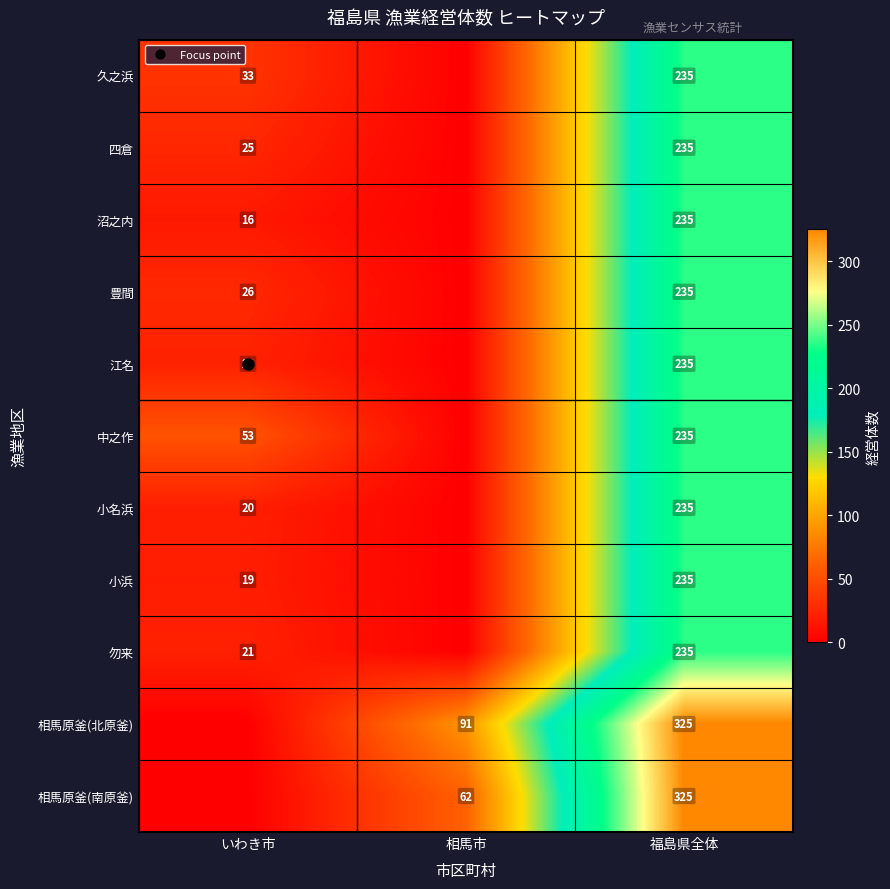

What is the approximate value of 小浜 at いわき市?

19